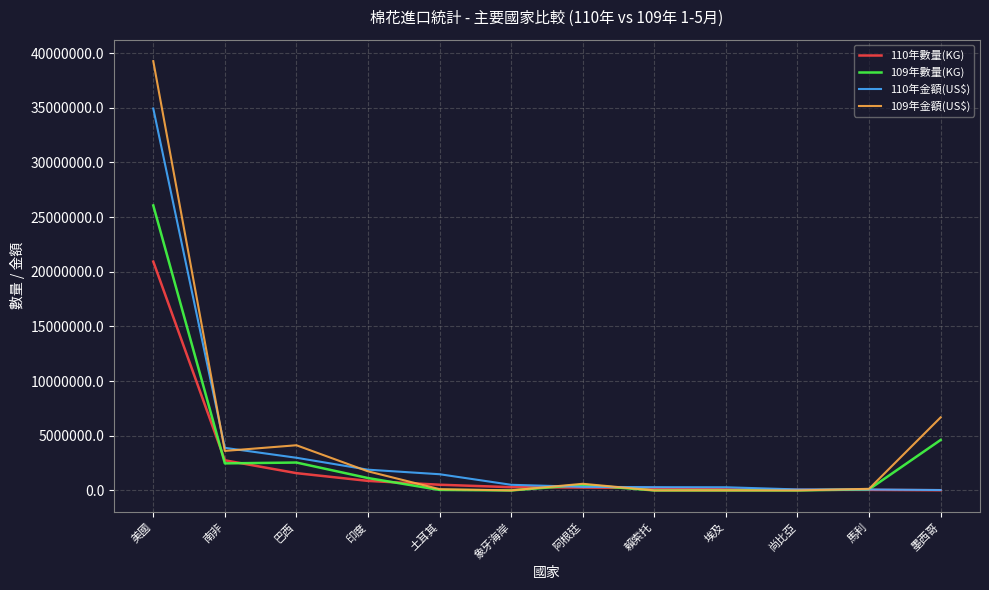

True or false: 109年數量(KG) has a value of 26061203 at 美國.

True